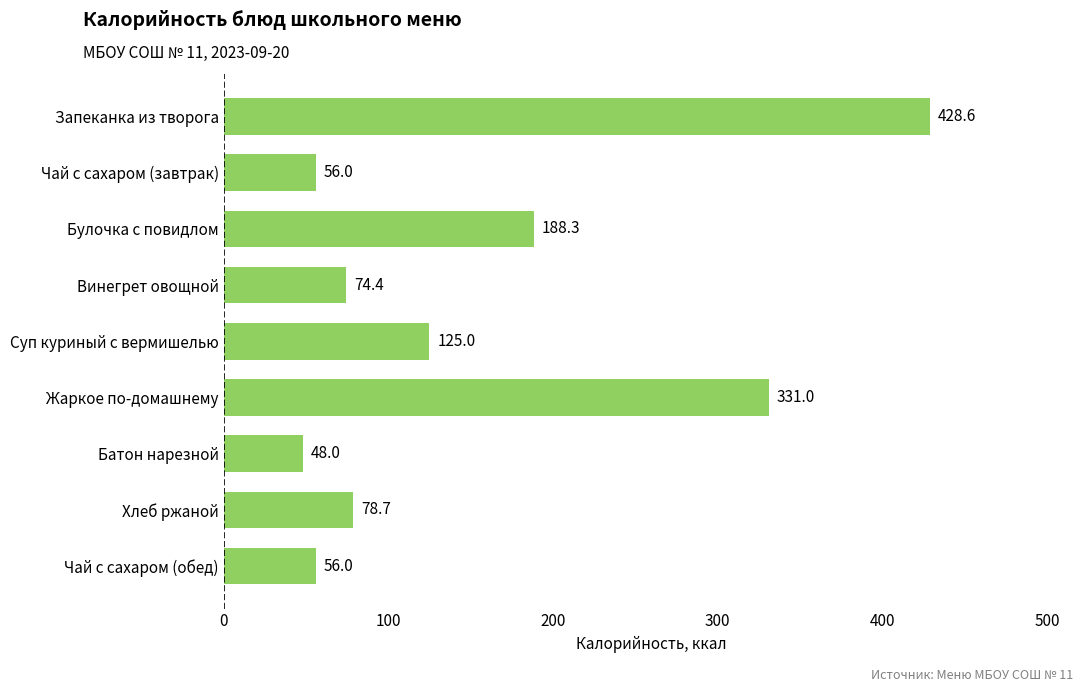

Which label corresponds to the largest value in the chart?

Запеканка из творога